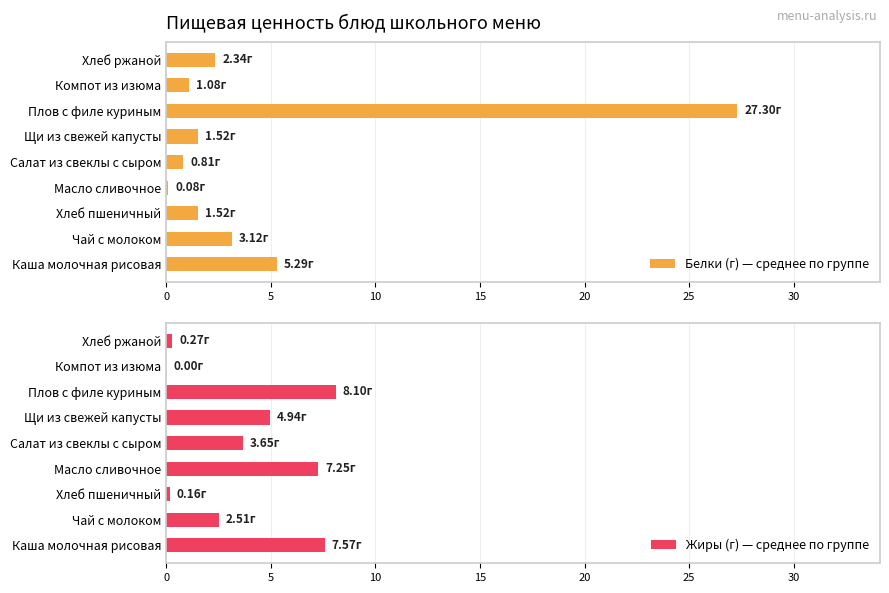

What is the sum of all Белки (г) — среднее по группе values?

43.1